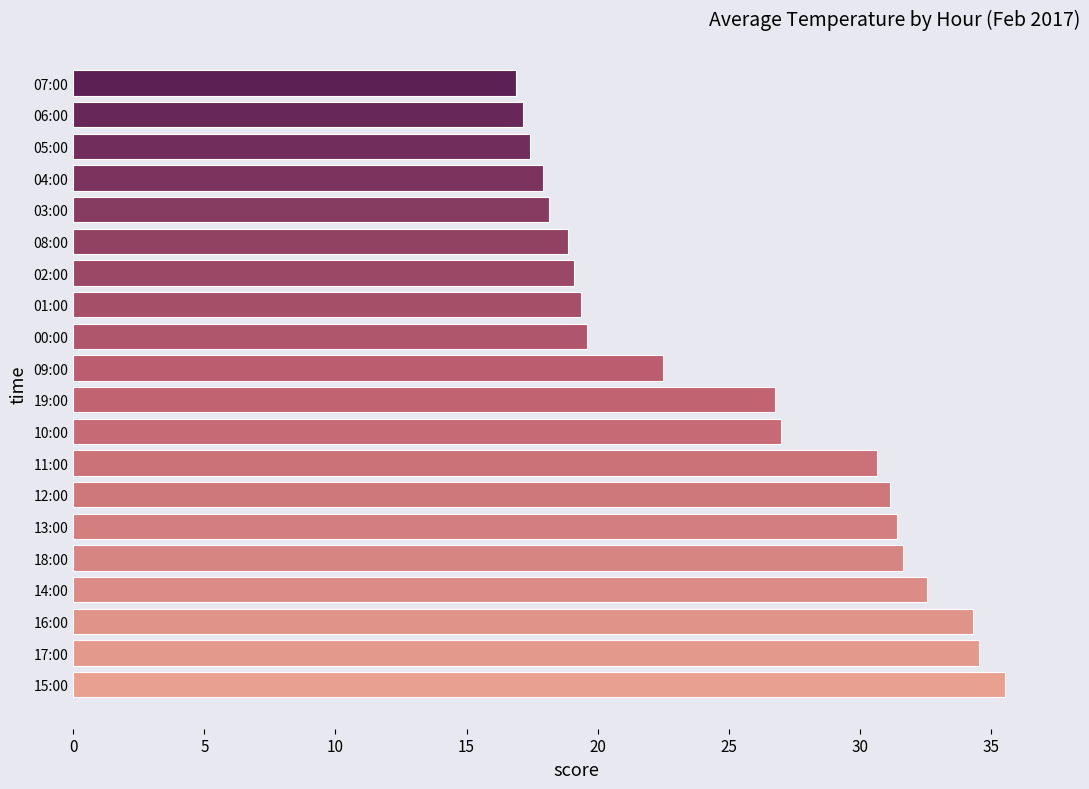

The value at 13:00 is 20.6. True or false?

False